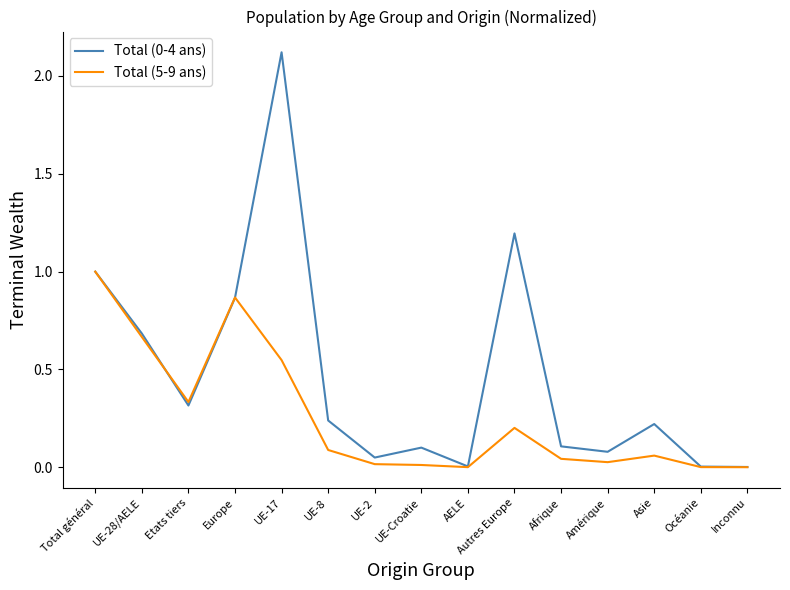

What position from the left is Total général?

1